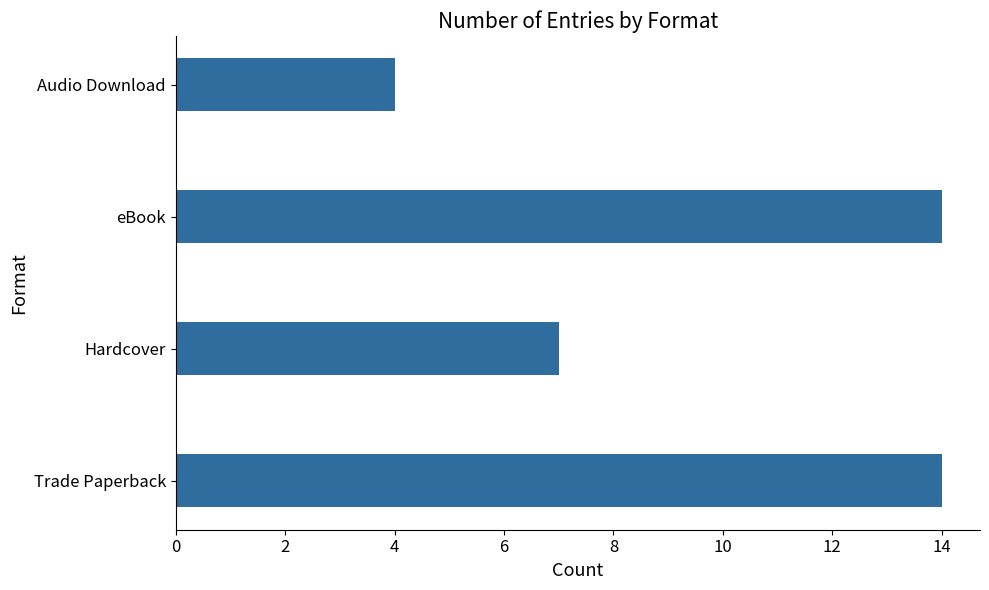

What is the smallest value displayed?

4